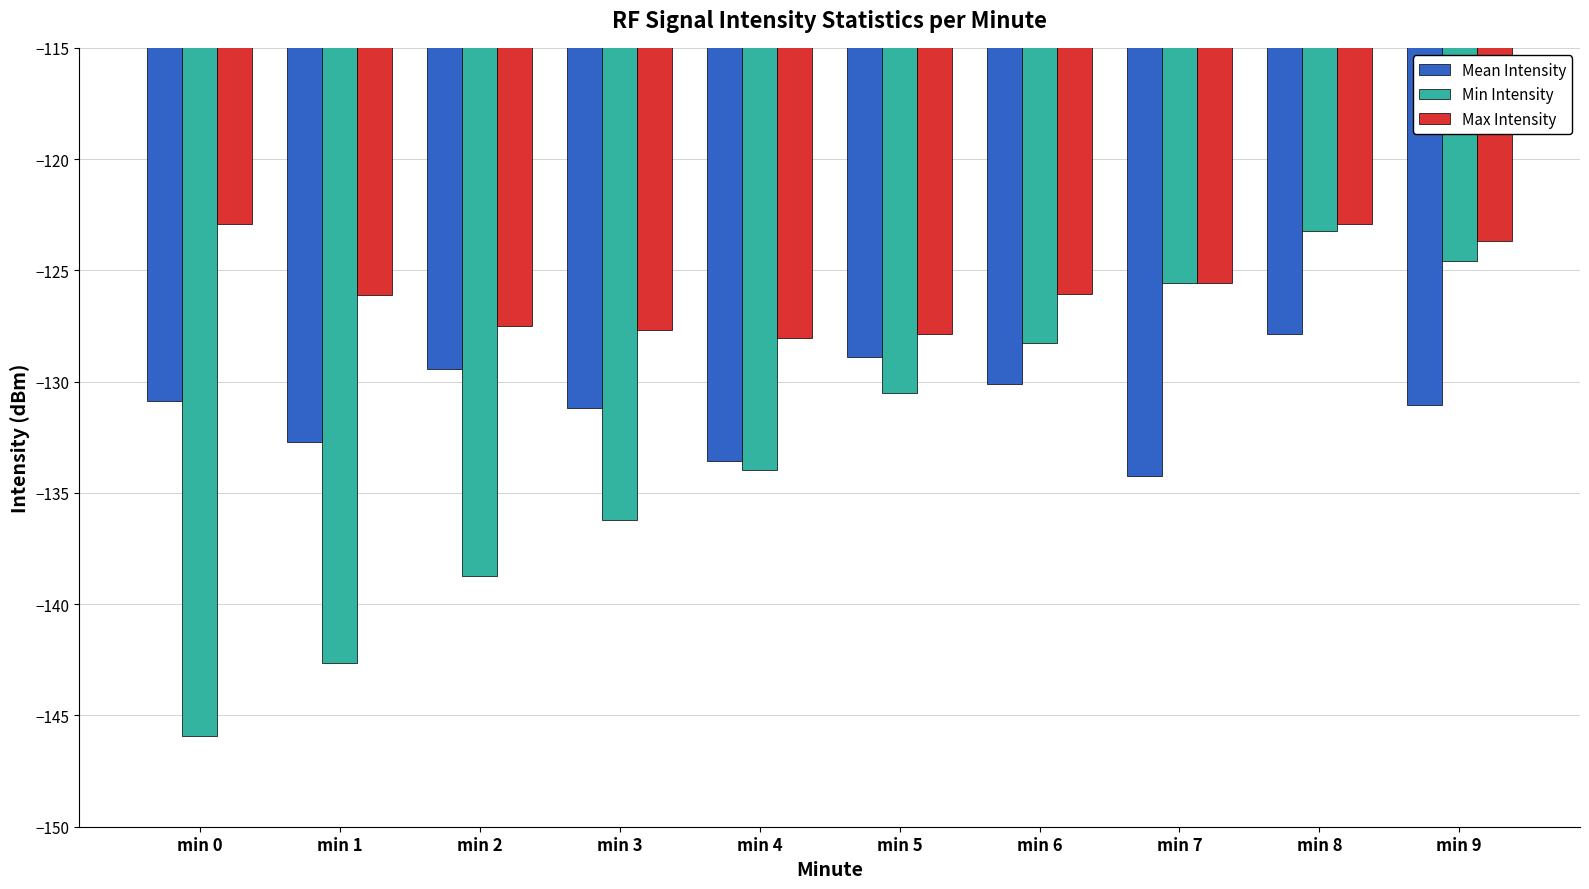

List the series in order of their overall mean, highest first.

Max Intensity, Mean Intensity, Min Intensity